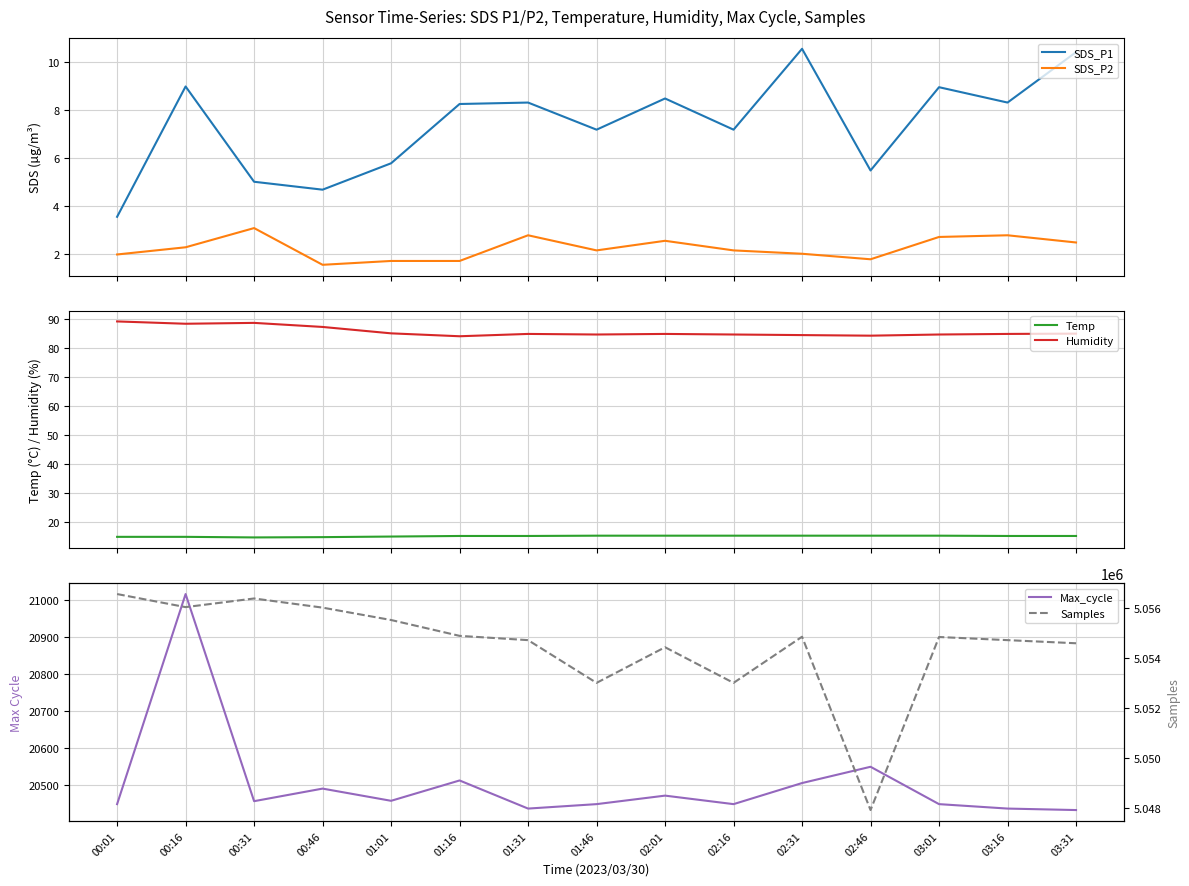

What is the spread (max minus min) of values at 03:31?

5054580.5